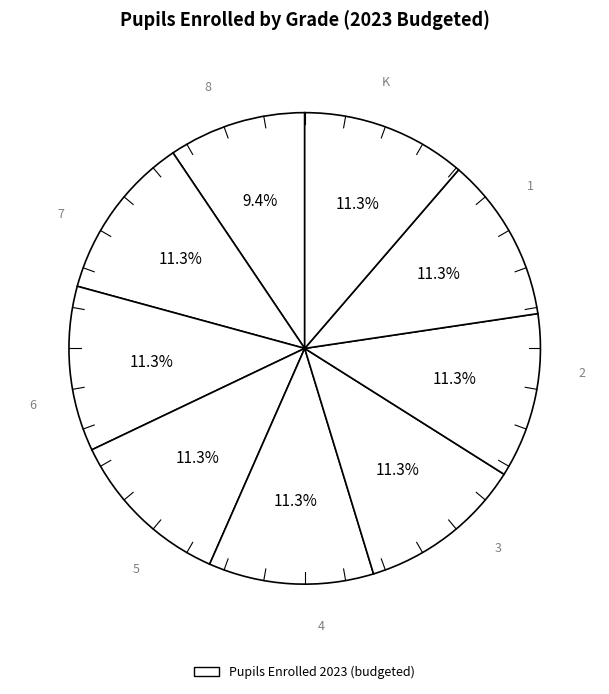

How many slices are in this pie chart?

9